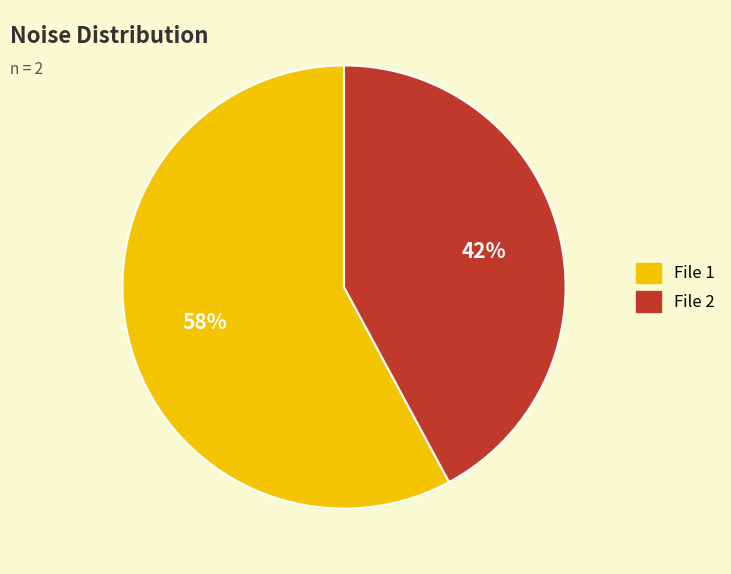

What is the ratio of the value at File 2 to the value at File 1?

0.7